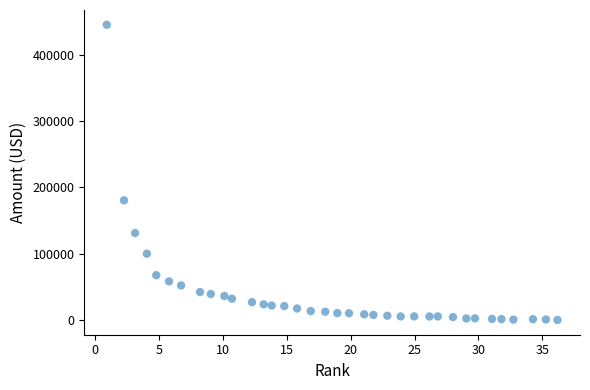

What is the range of X values (max minus min)?

35.3